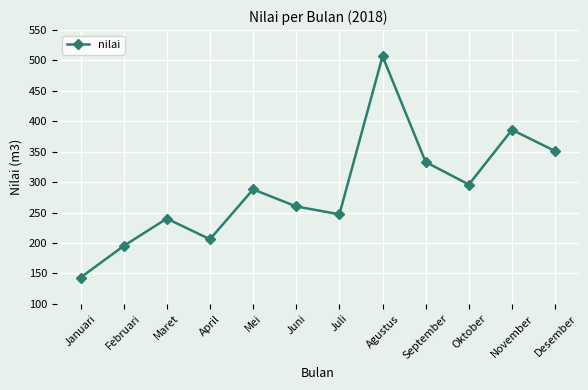

Which has a higher value, Desember or Mei?

Desember